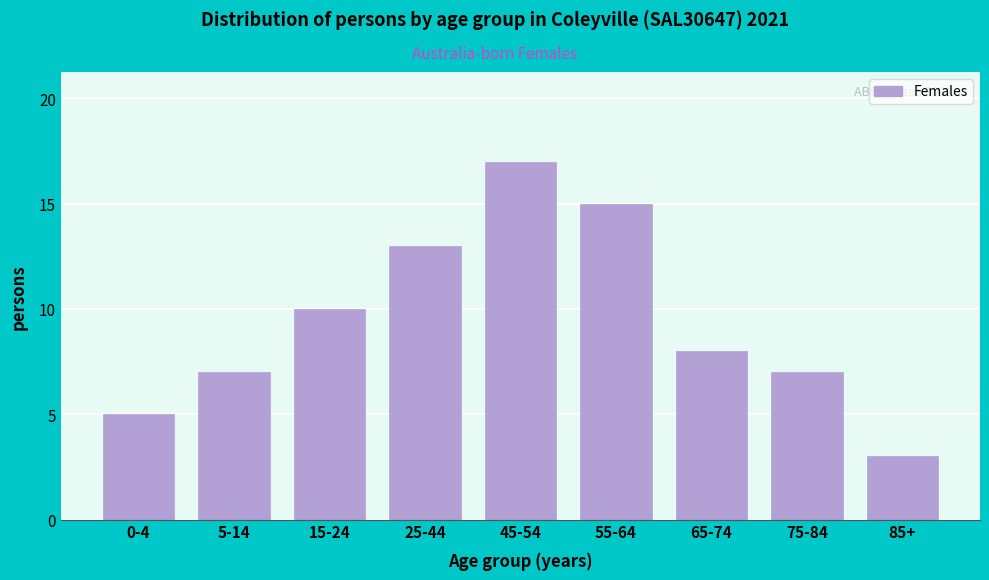

Reading left to right, extract all data points from this chart.

0-4=5	5-14=7	15-24=10	25-44=13	45-54=17	55-64=15	65-74=8	75-84=7	85+=3